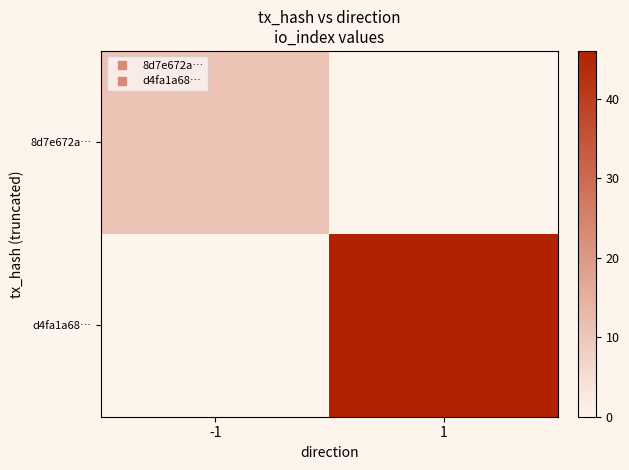

True or false: d4fa1a68… has a value of 46.0 at 1.

True